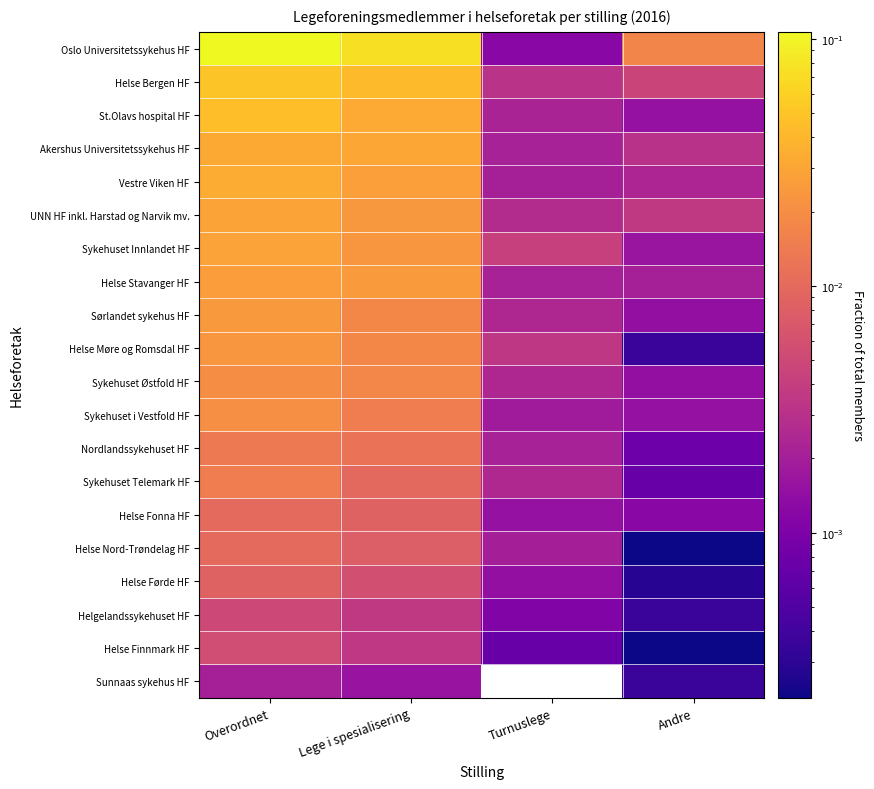

Which label corresponds to the largest value in the chart?

Overordnet